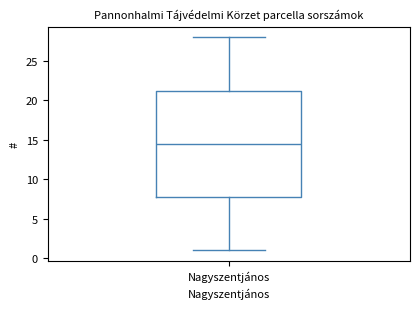

Read this box plot against the y-axis: the position of the median line, the range covered by the box, and the ends of both whiskers. The values are not printed on the chart, so give them approximately, as read against the axis.

median 14.5, box 8.0 to 21.5, whiskers 1.0 to 28.0